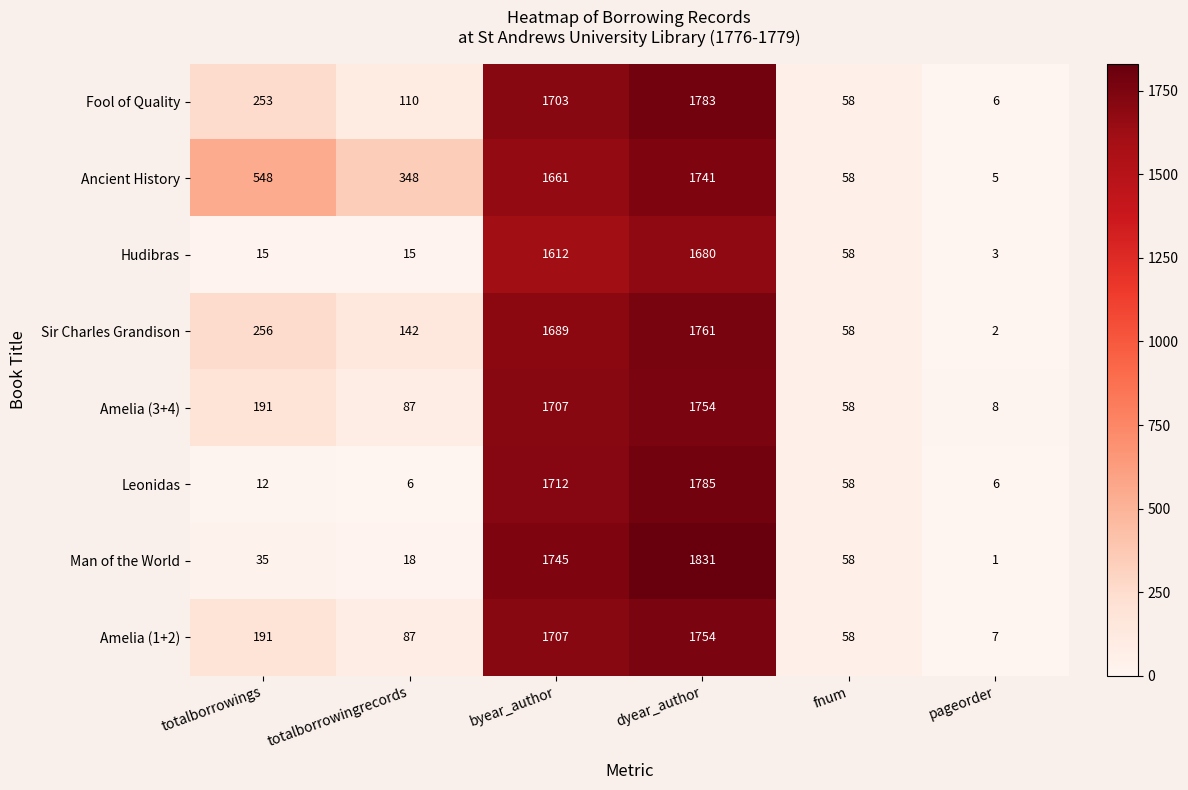

Which series has the largest range (max minus min)?

Man of the World